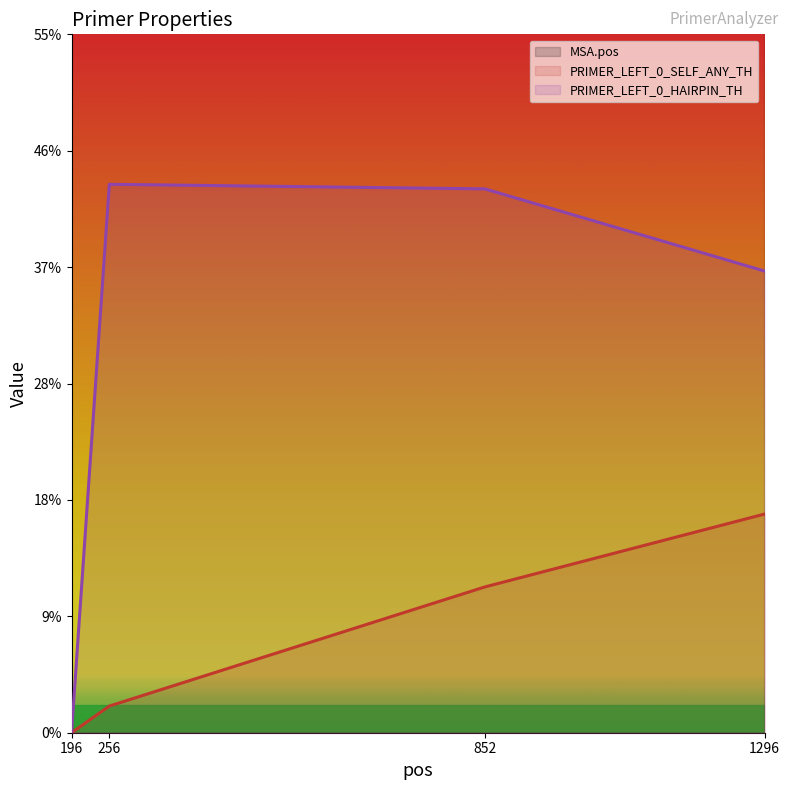

List the labels in order of PRIMER_LEFT_0_SELF_ANY_TH value, smallest first.

196, 256, 852, 1296